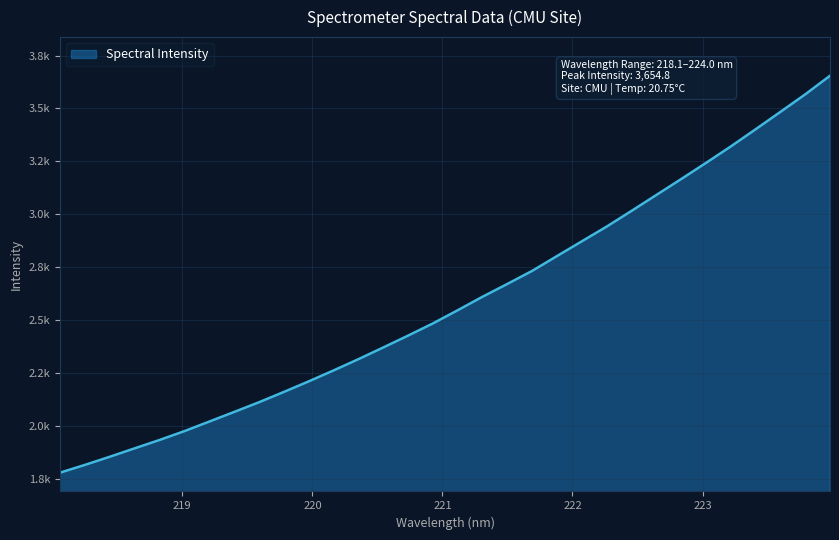

Reading right to left, what are all the values shown in this chart?

3654.8	3566.6	3483.8	3401.5	3320.3	3242.5	3166.0	3090.9	3015.5	2941.4	2871.9	2802.1	2732.1	2670.2	2609.7	2545.8	2483.4	2425.7	2369.6	2314.2	2260.9	2209.3	2159.3	2110.5	2064.6	2019.2	1974.0	1932.2	1892.7	1852.9	1814.4	1777.7